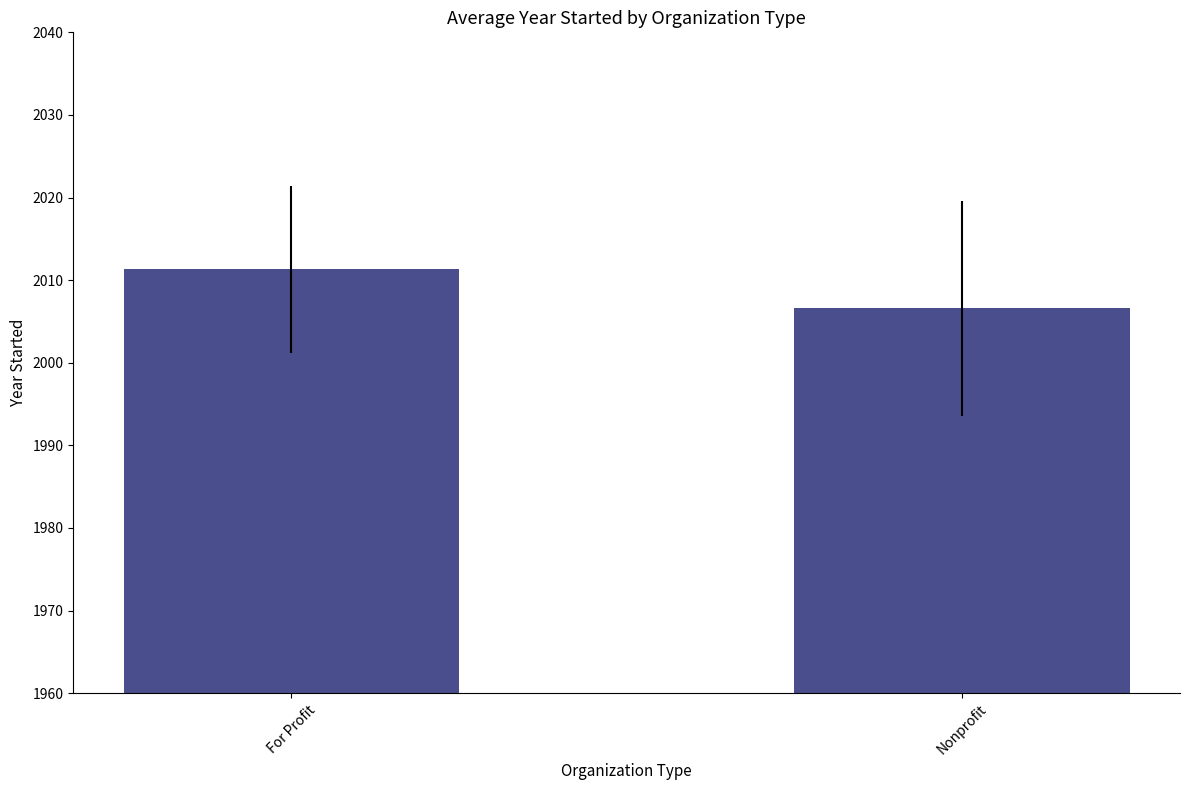

How many values are below 2011?

1